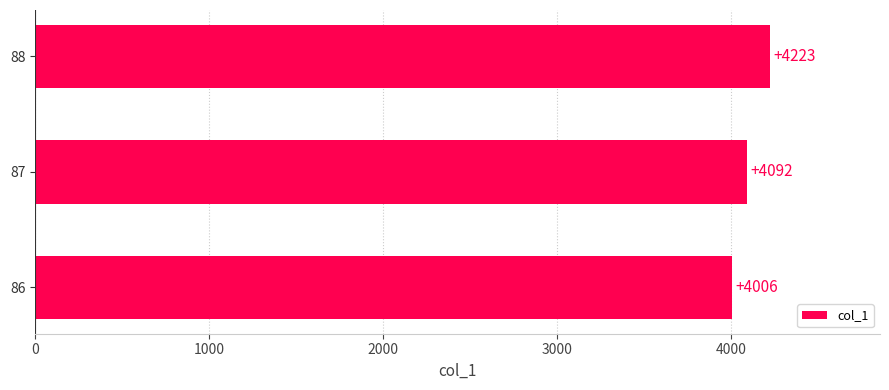

Reading bottom to top, what are all the values shown in this chart?

86=4006	87=4092	88=4223